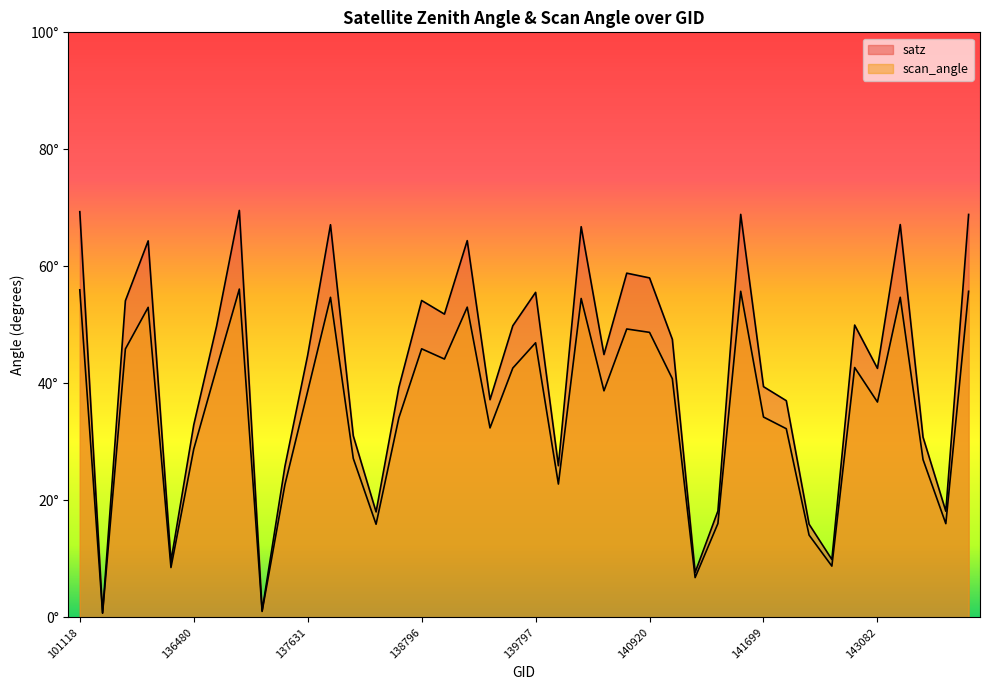

What is the value of the scan_angle point at the 28th from the left?

6.8